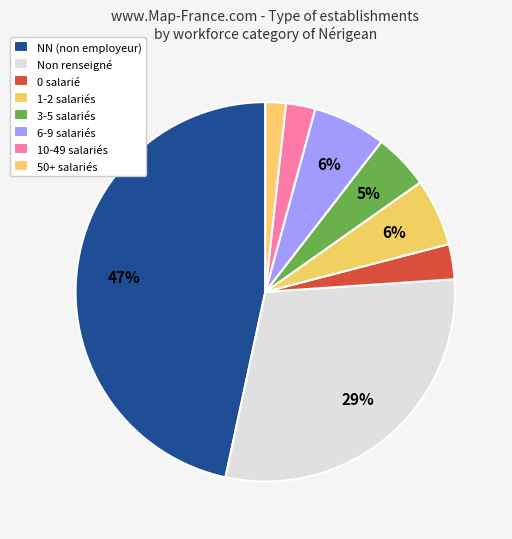

How many slices are in this pie chart?

8